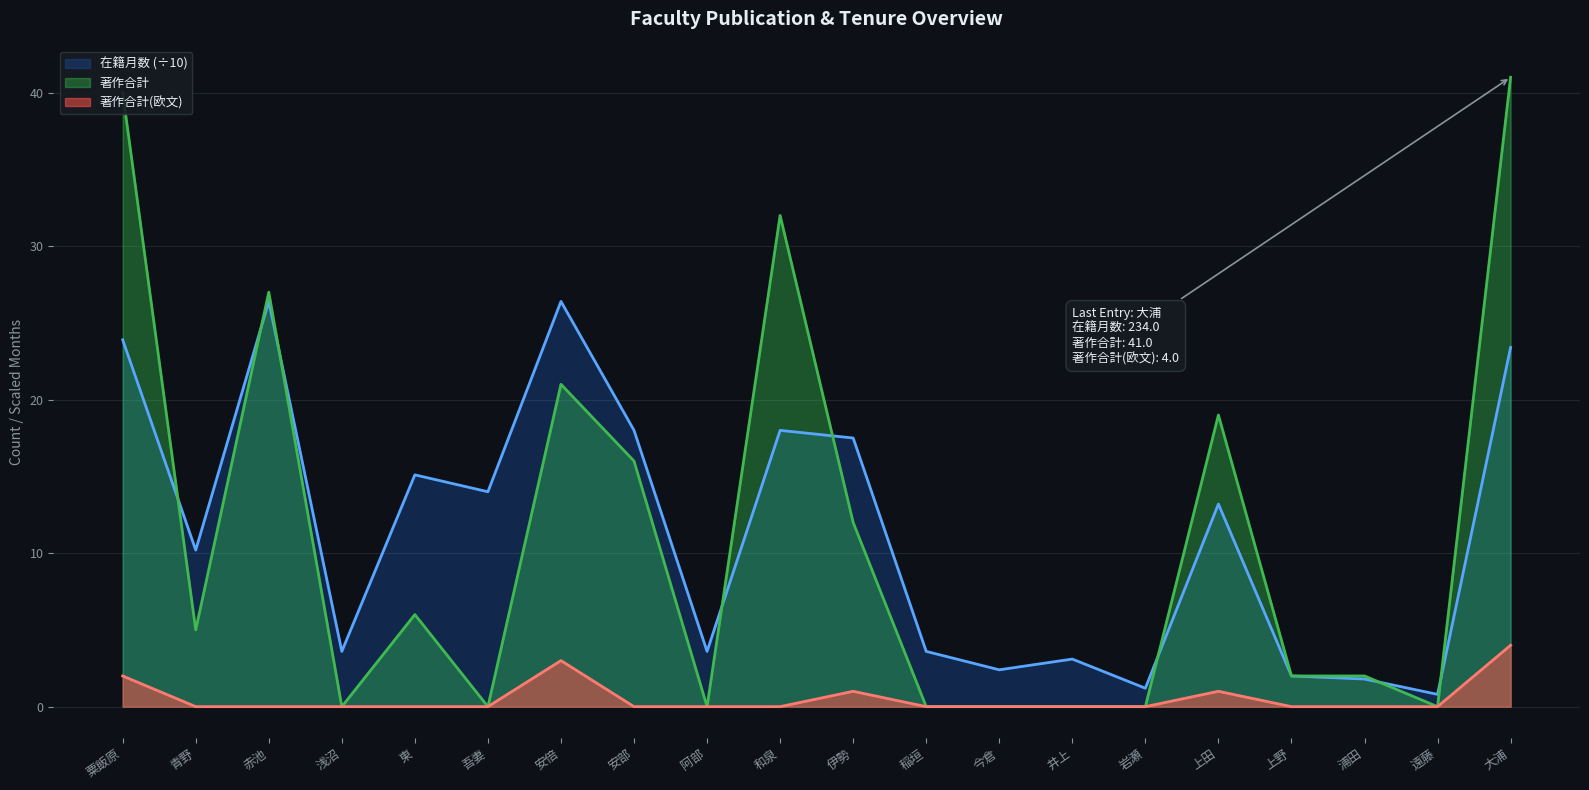

How many lines are shown in the chart?

3